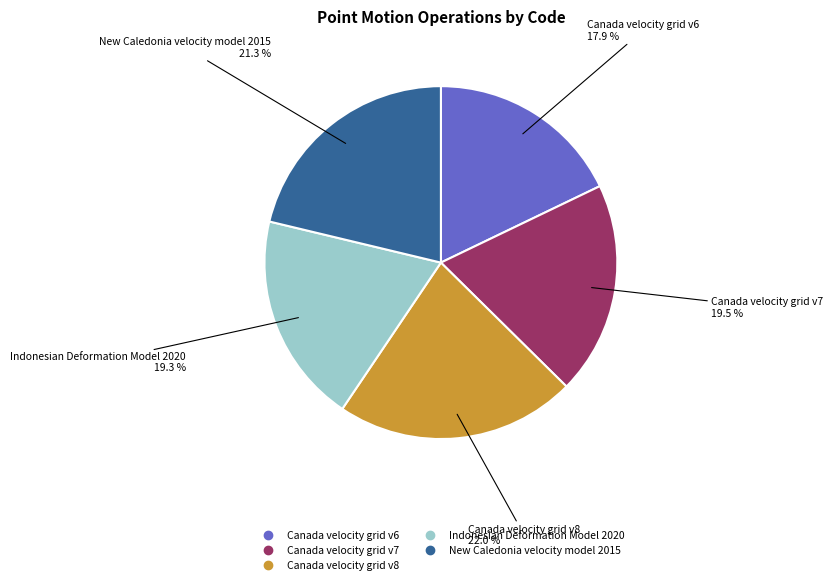

Count the number of slices in the pie.

5